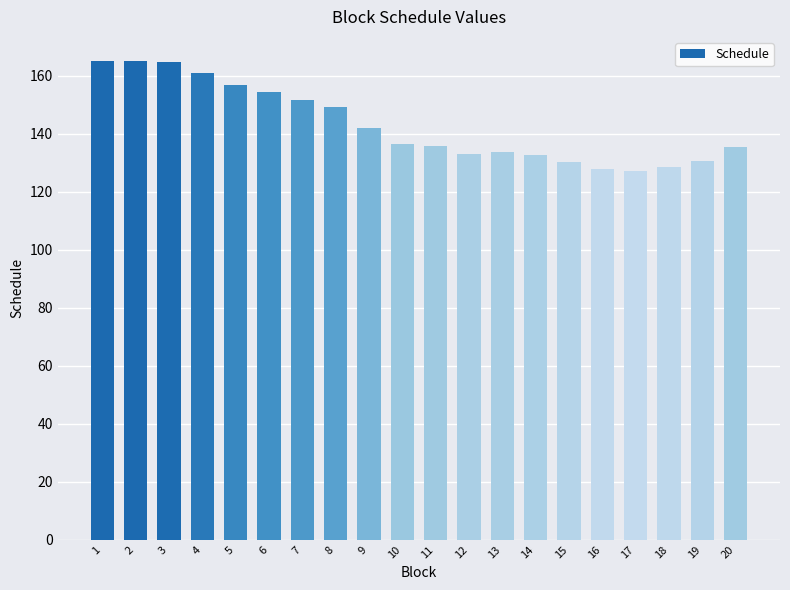

What is the sum of all values?

2860.4